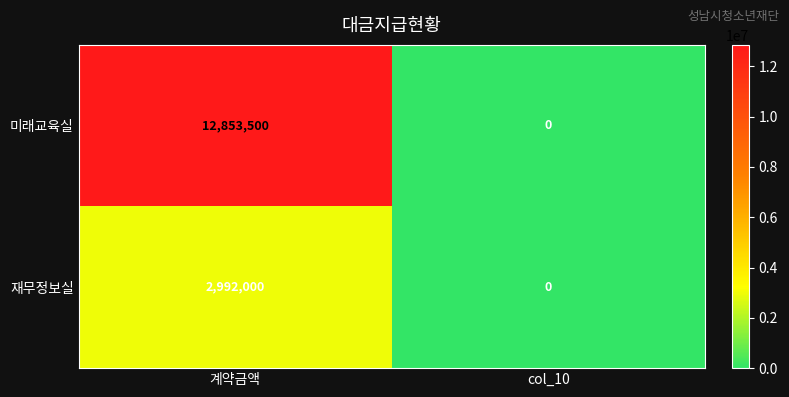

Between 계약금액 and col_10, which series saw the biggest shift?

미래교육실